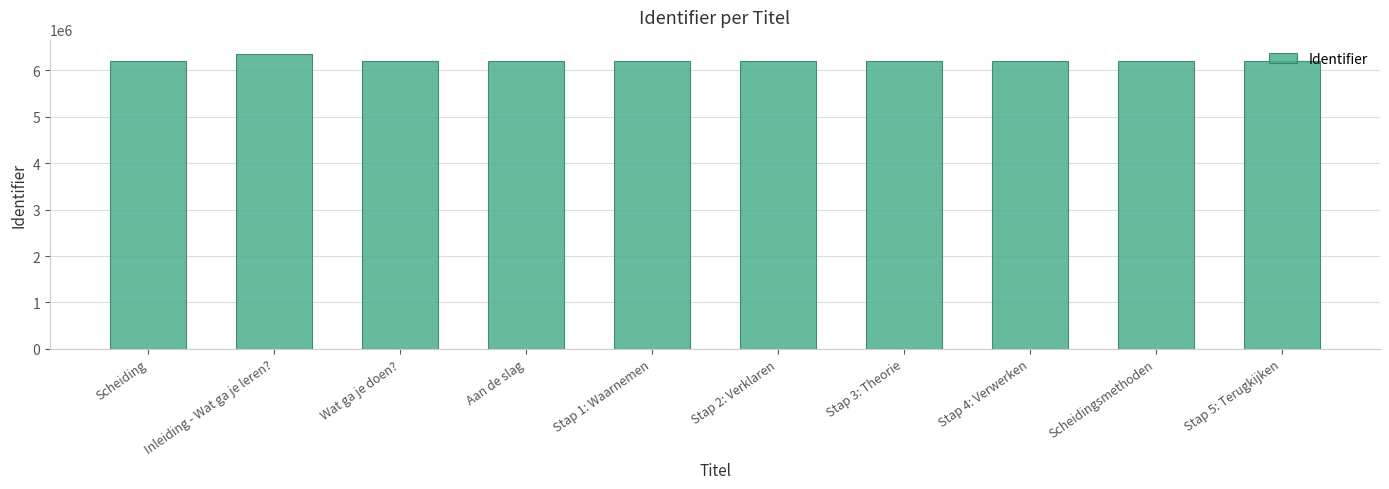

Which has a higher value, Inleiding - Wat ga je leren? or Scheiding?

Inleiding - Wat ga je leren?